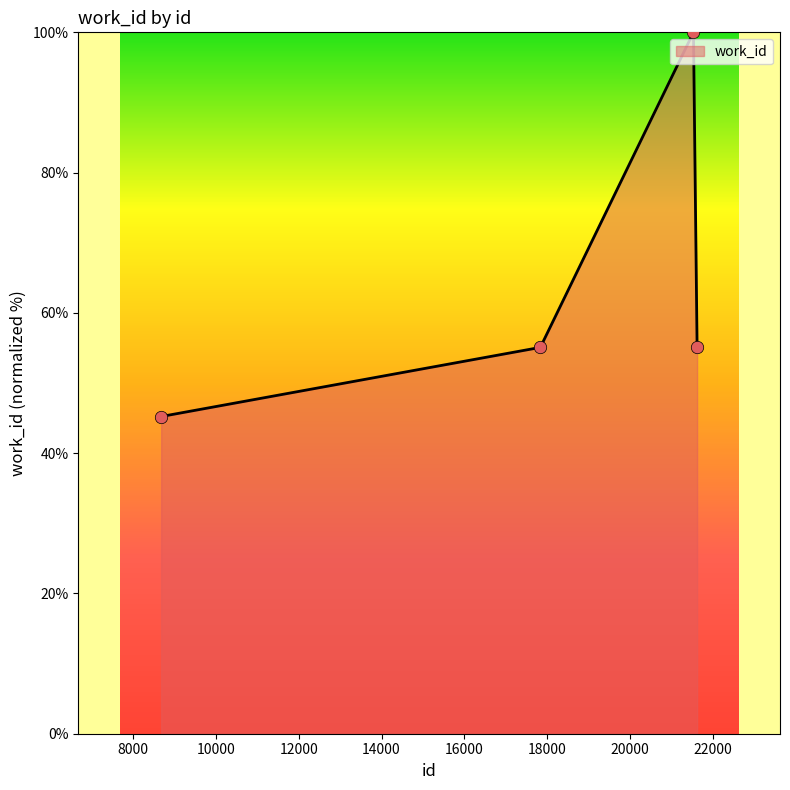

What is the sum of all values?

255.4